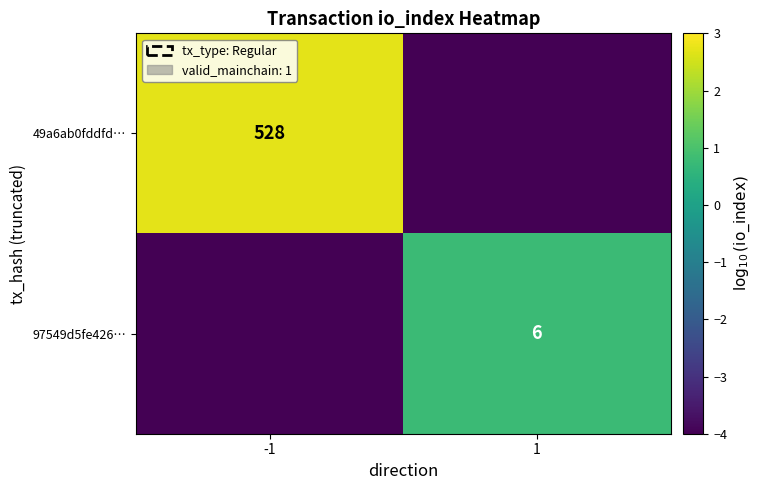

The value of 97549d5fe426… at 1 is 8. True or false?

False